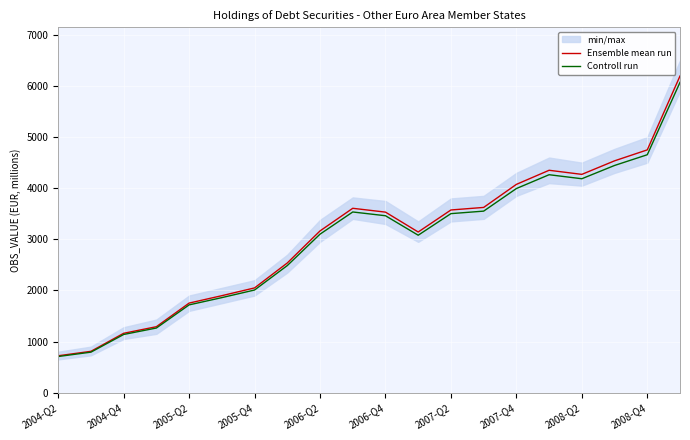

What is the difference between the Ensemble mean run values at 2007-Q2 and 2008-Q2?

696.8